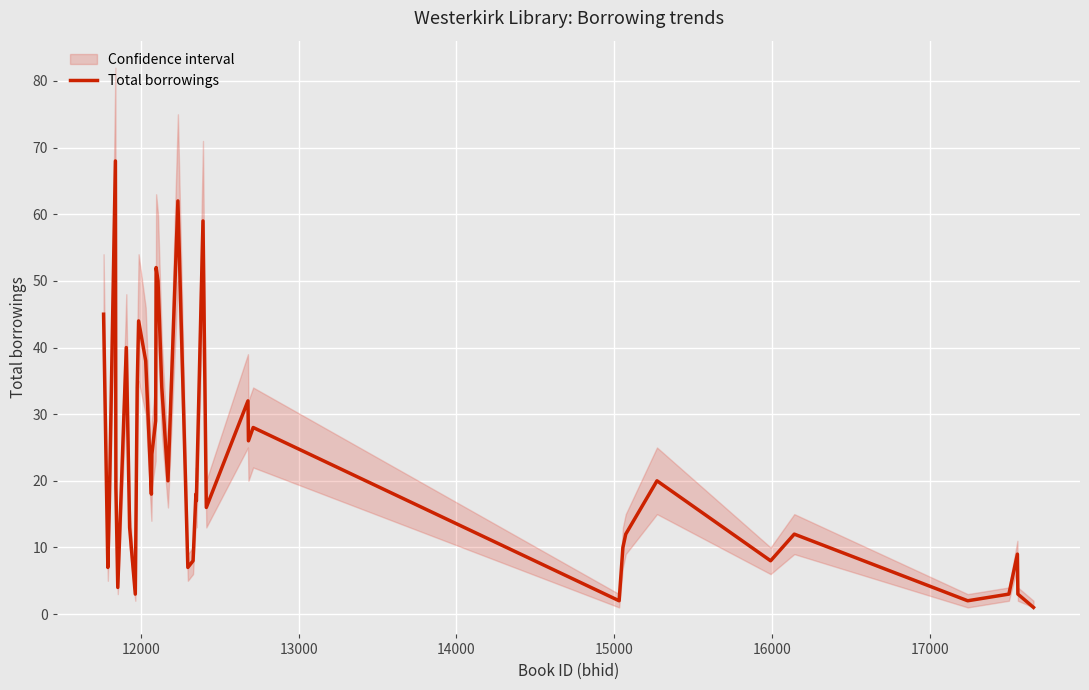

How many values exceed 18?

19